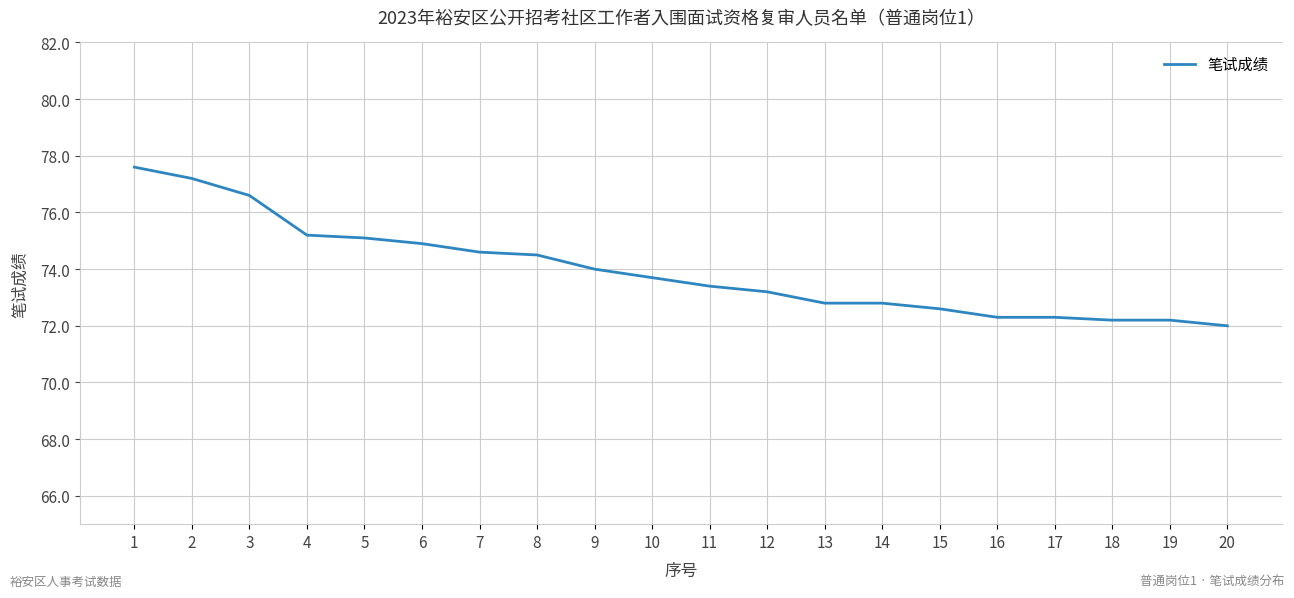

Is it true that the value at 1 is 77.6?

True